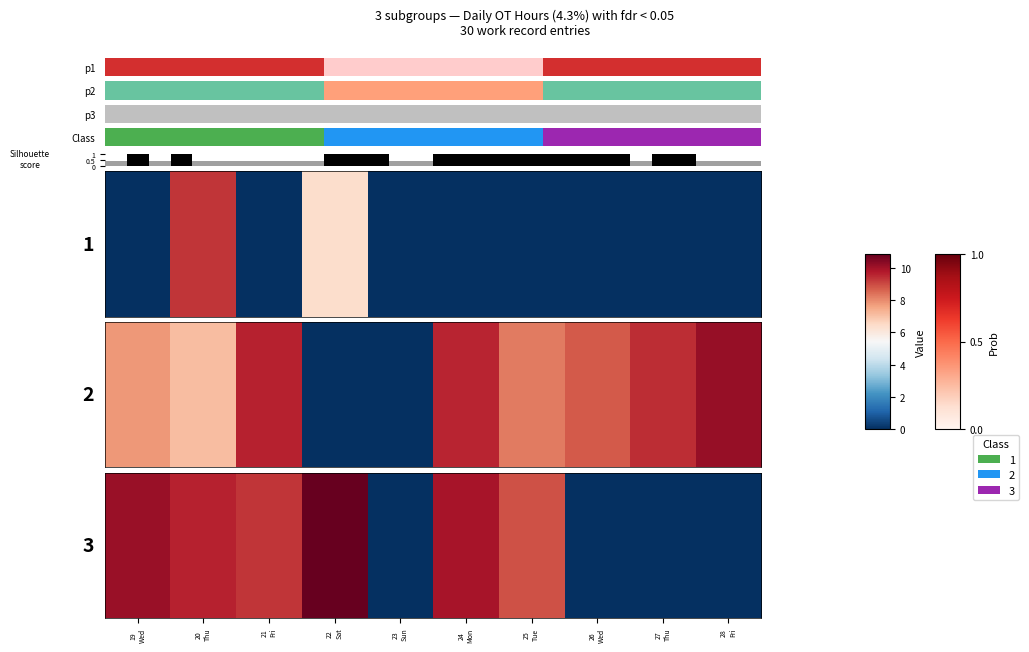

At how many categories does at least one series exceed 10?

2